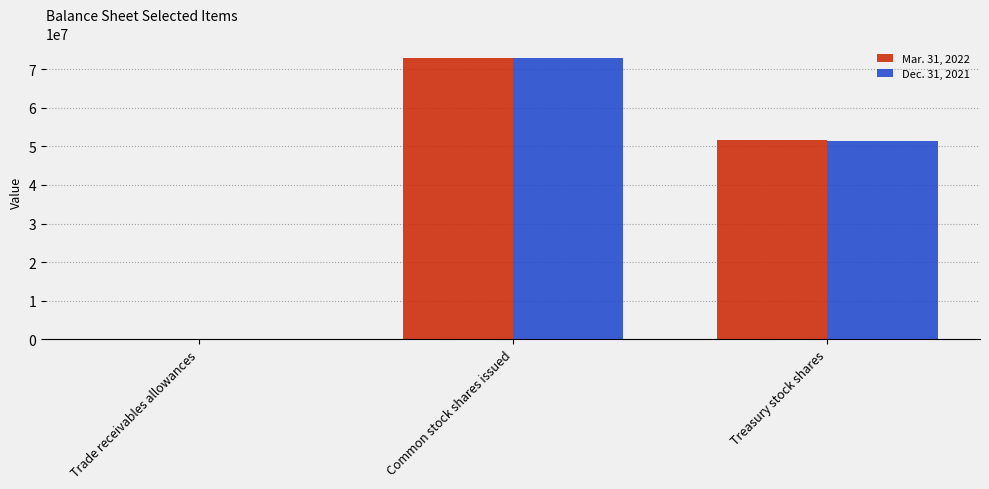

Does the chart contain stacked bars?

No